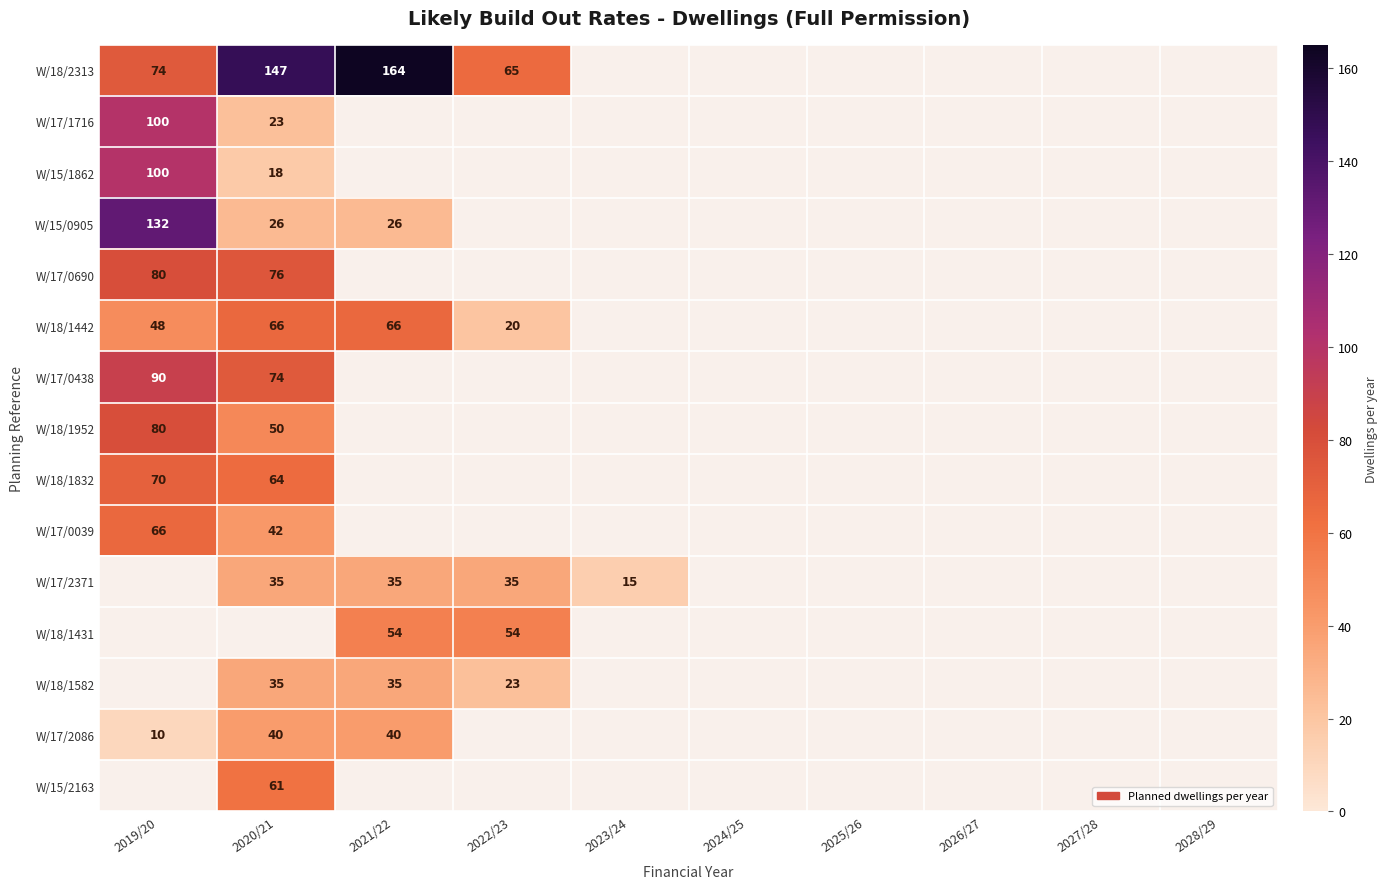

The W/17/1716 series shows 144 at 2019/20. True or false?

False